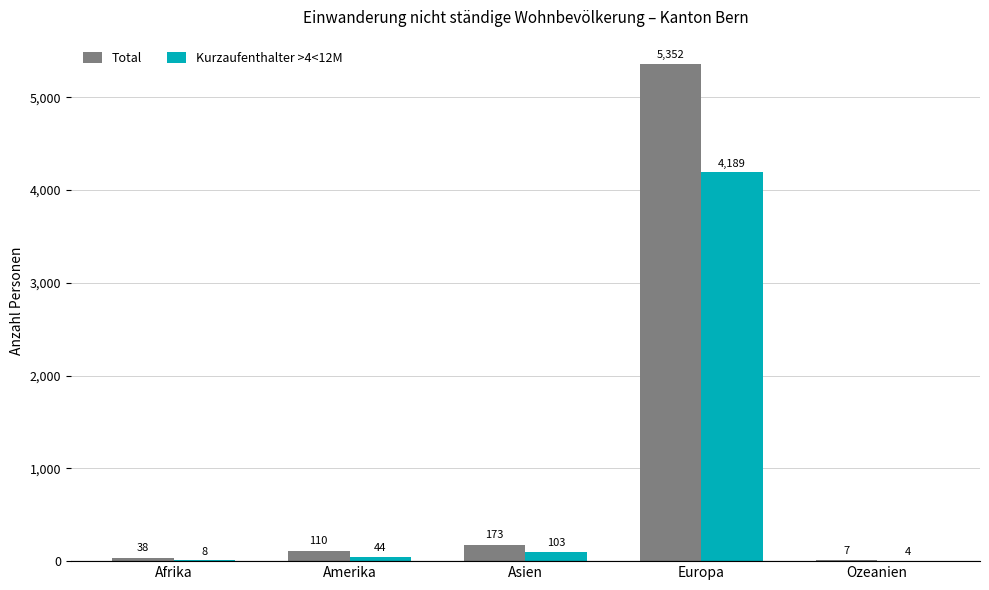

What is the sum of the Kurzaufenthalter >4<12M values at Ozeanien and Afrika?

12